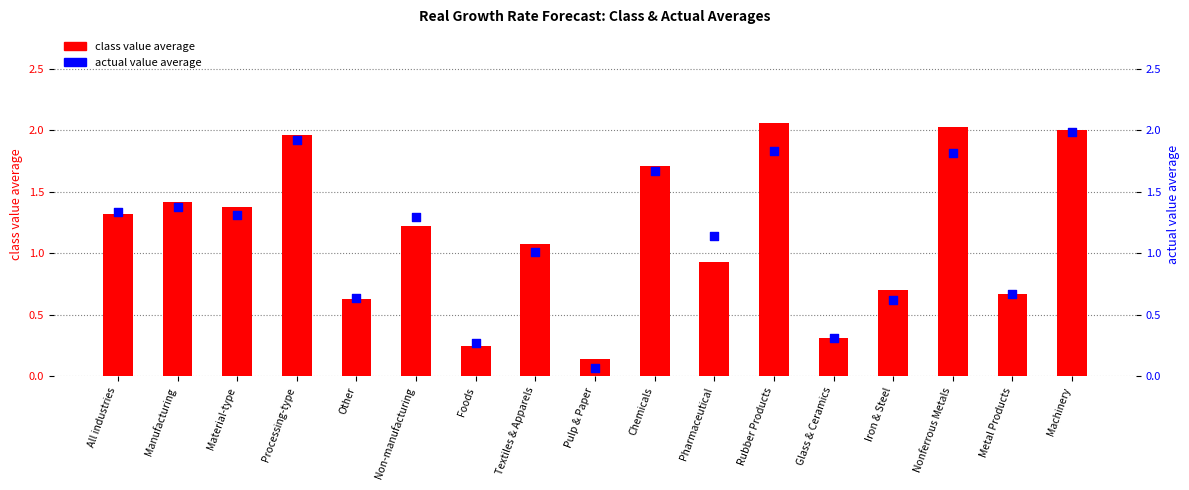

Which series contains the lowest Y value?

actual value average